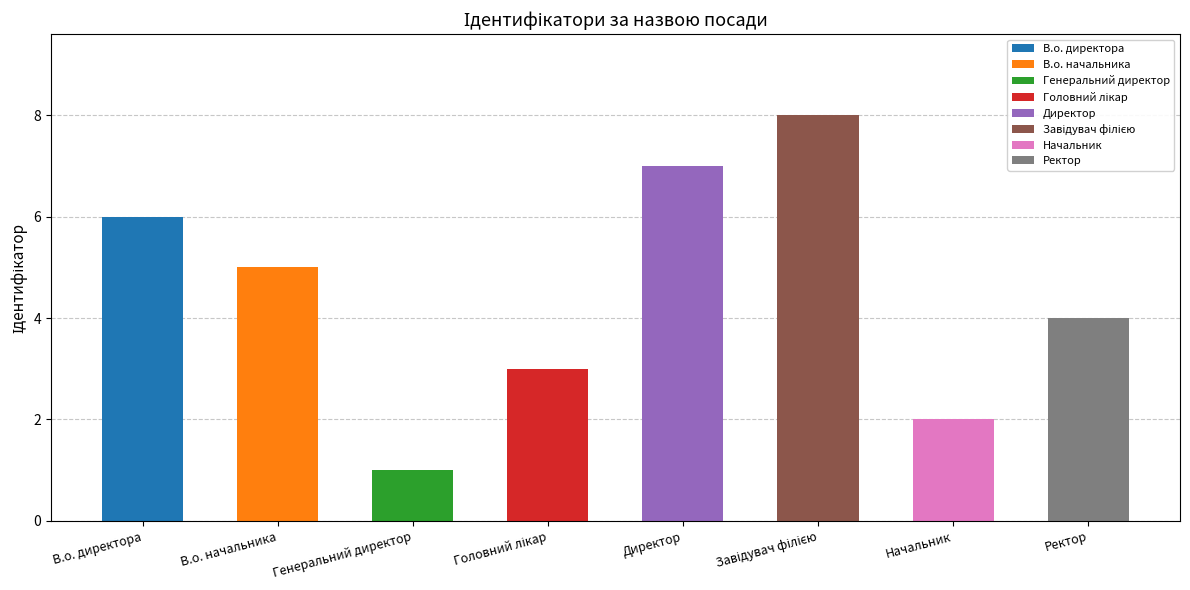

What is the greatest value displayed?

8